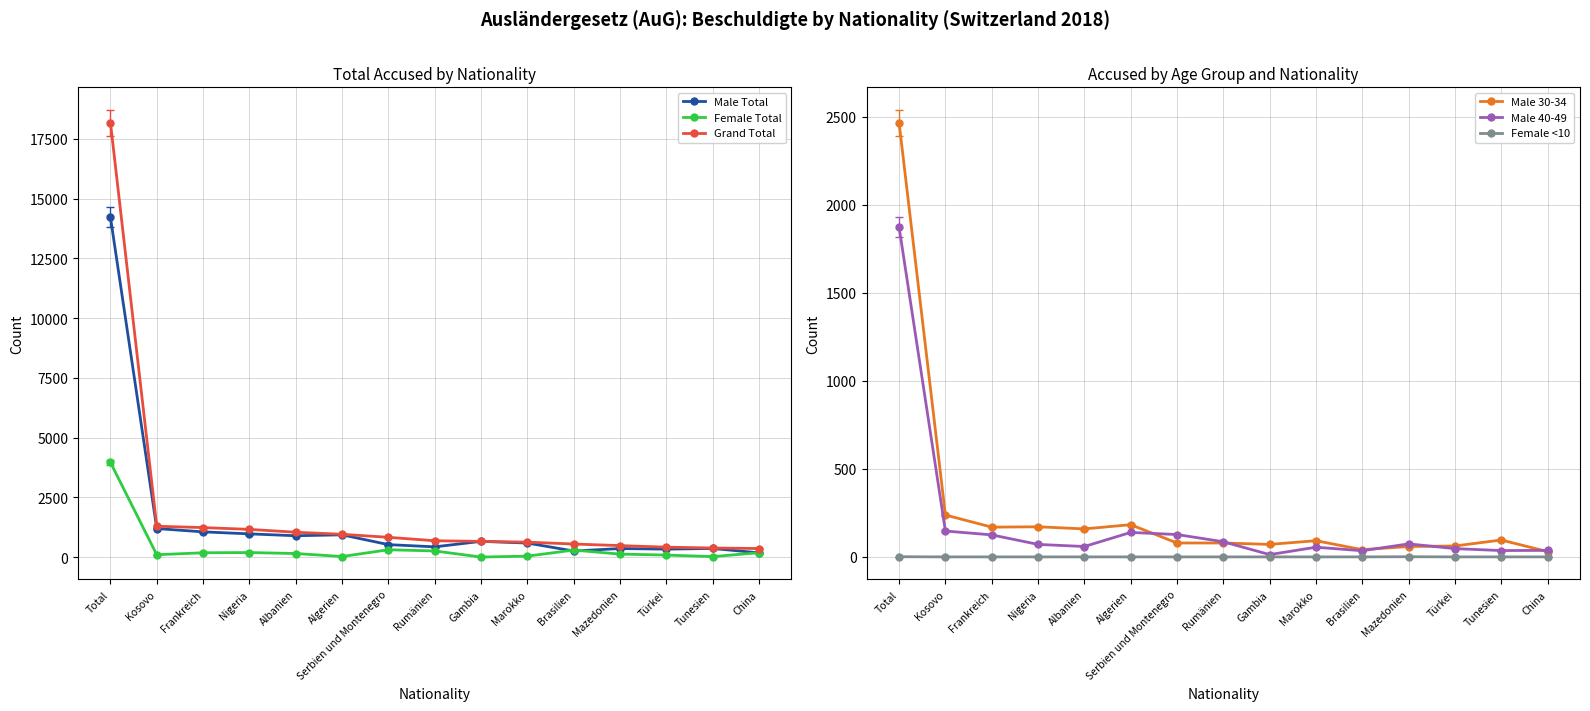

Rank the series by their maximum value, from highest to lowest.

Grand Total, Male Total, Female Total, Male 30-34, Male 40-49, Female <10